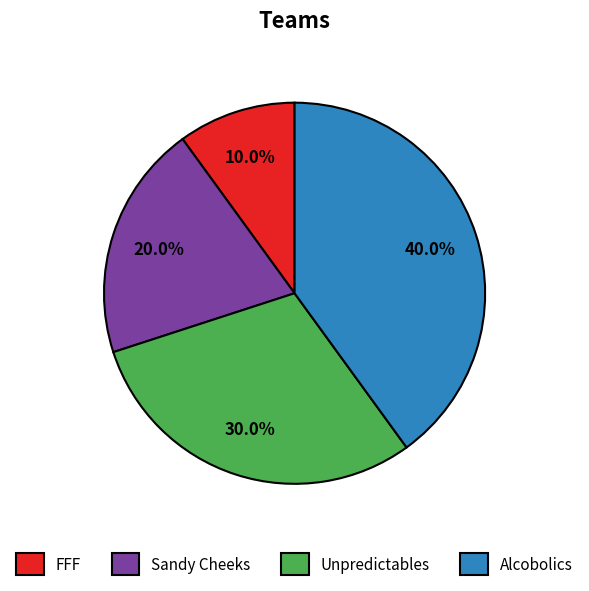

What portion of the pie excludes Sandy Cheeks?

80.0%